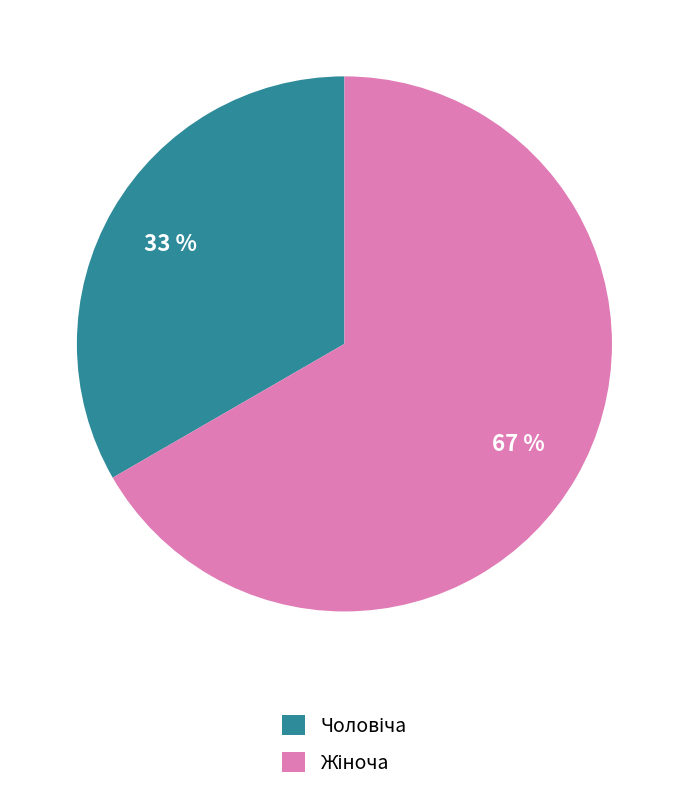

Is there any slice that represents more than half of the pie?

Yes